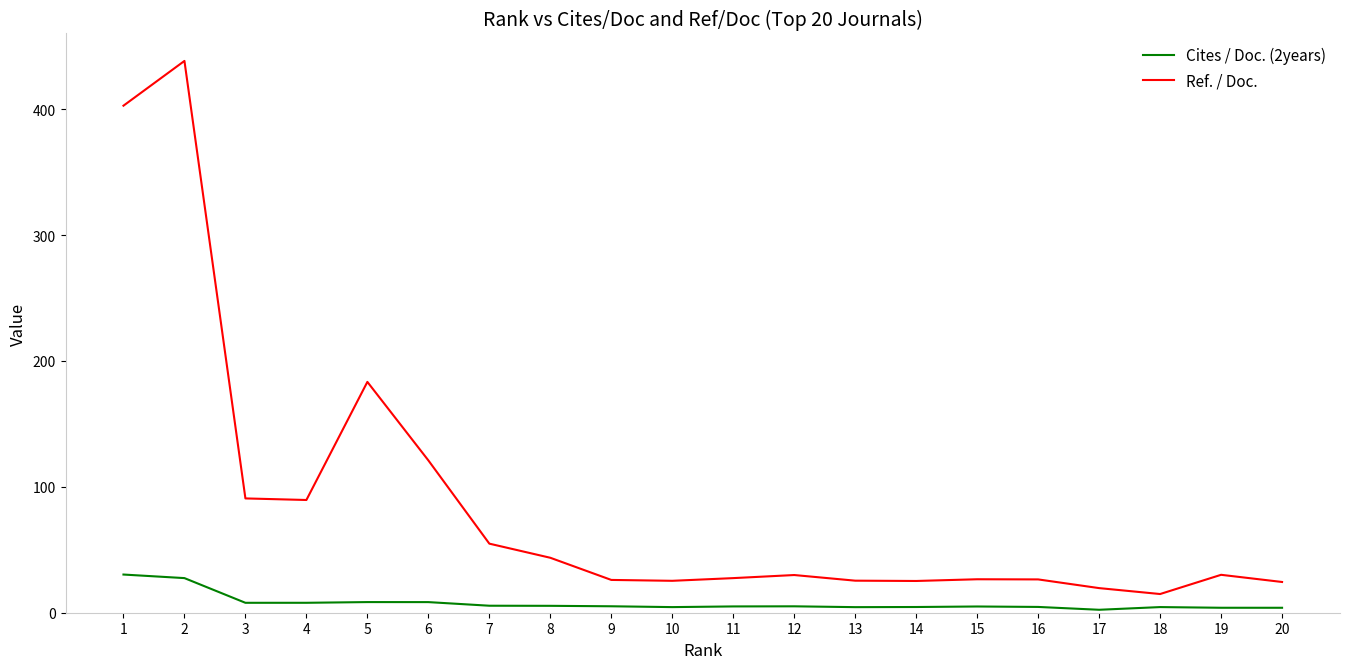

Does the chart display data point markers on the line(s)?

No